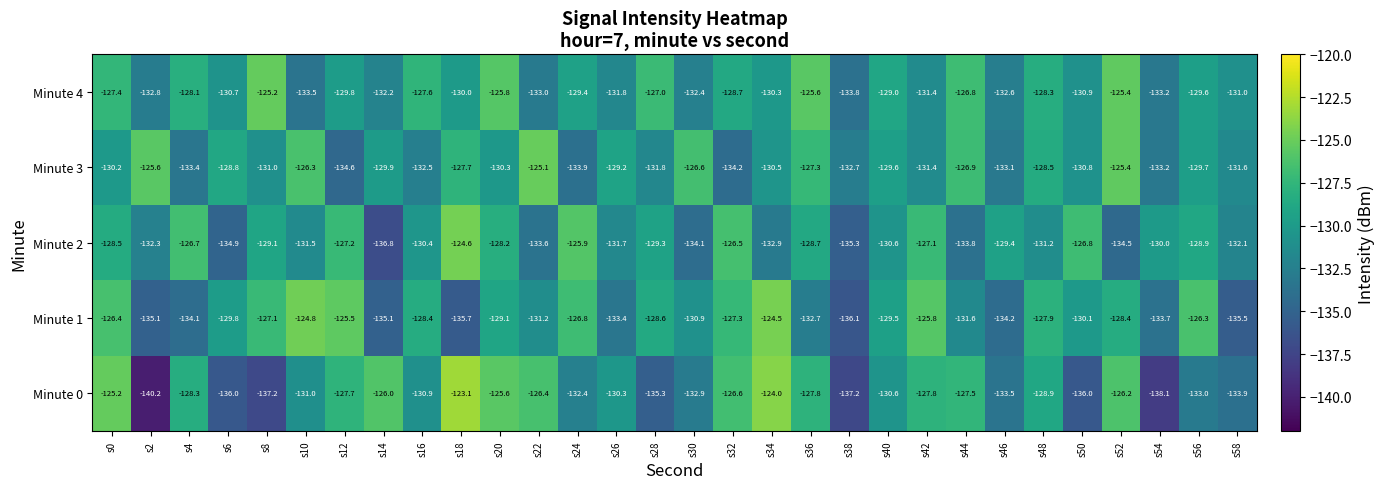

Where does the Minute 3 series first go above -130?

s2